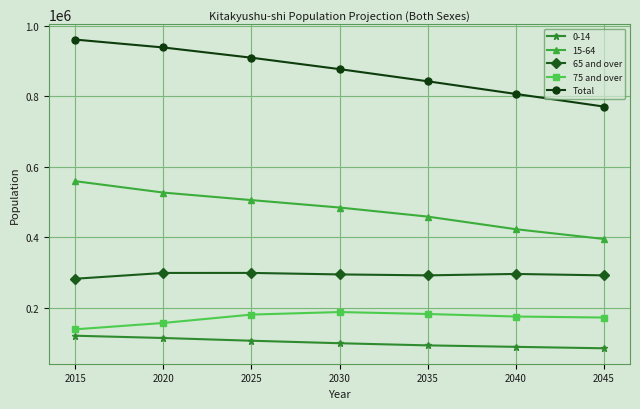

Which series has the largest range (max minus min)?

Total